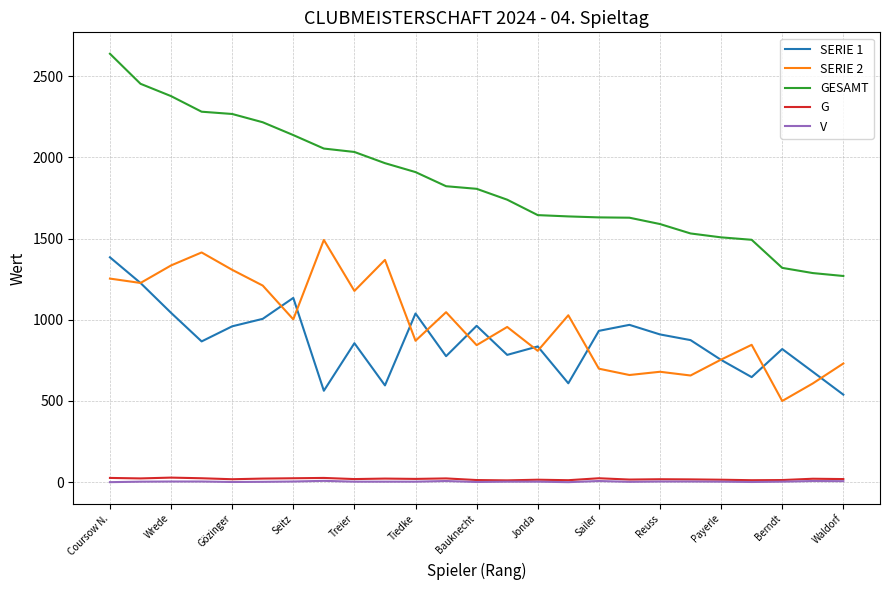

Which series has the largest total across all categories?

GESAMT